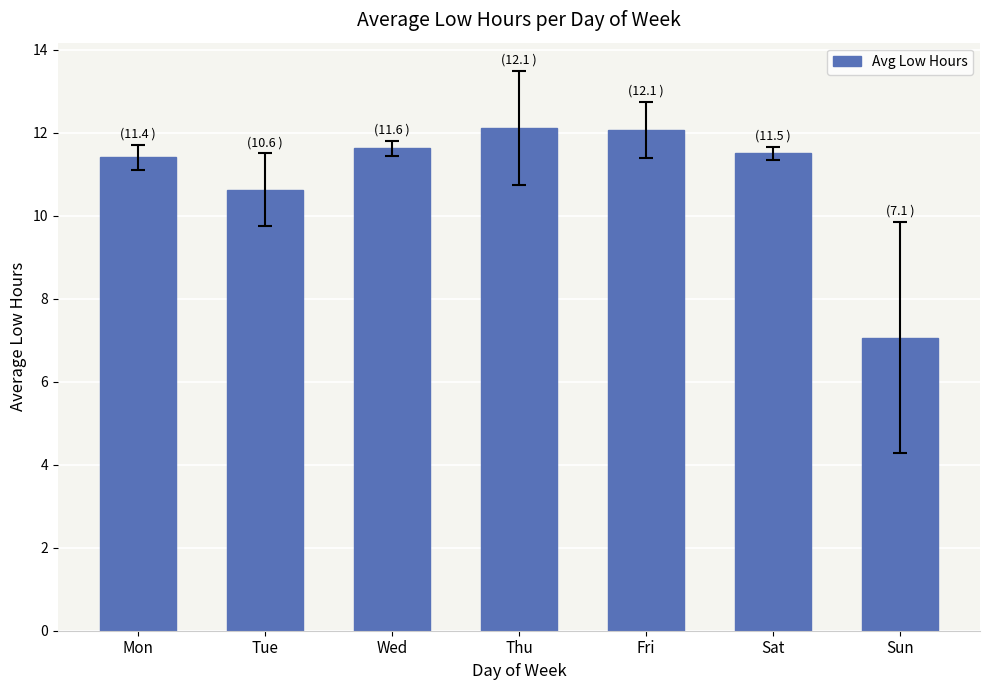

At which label does the data first exceed 11?

Mon